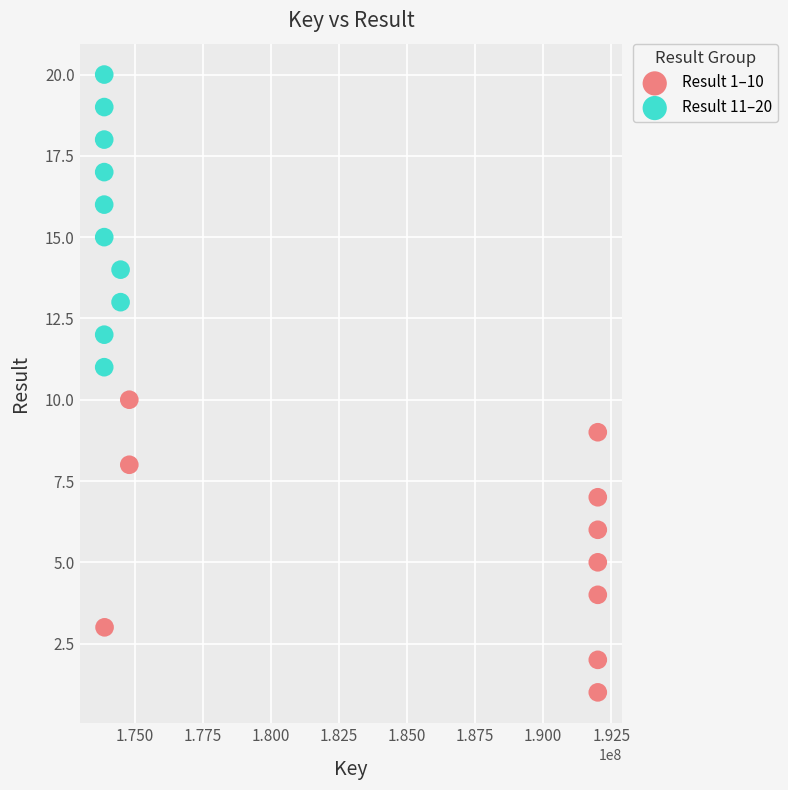

Which series contains the highest Y value?

Result 11–20